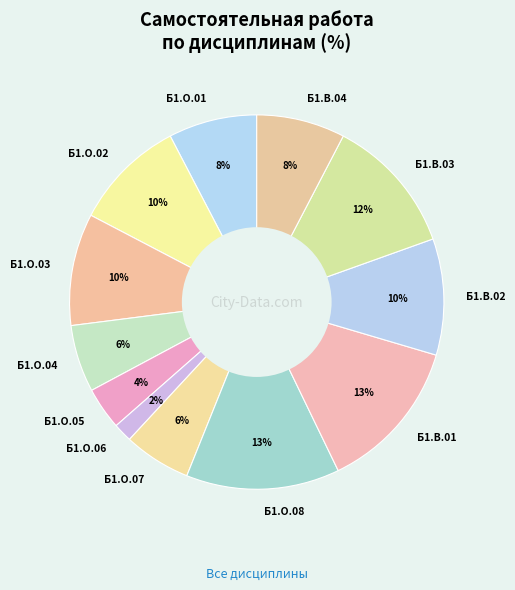

Which category has the smallest portion of the pie?

Б1.О.06